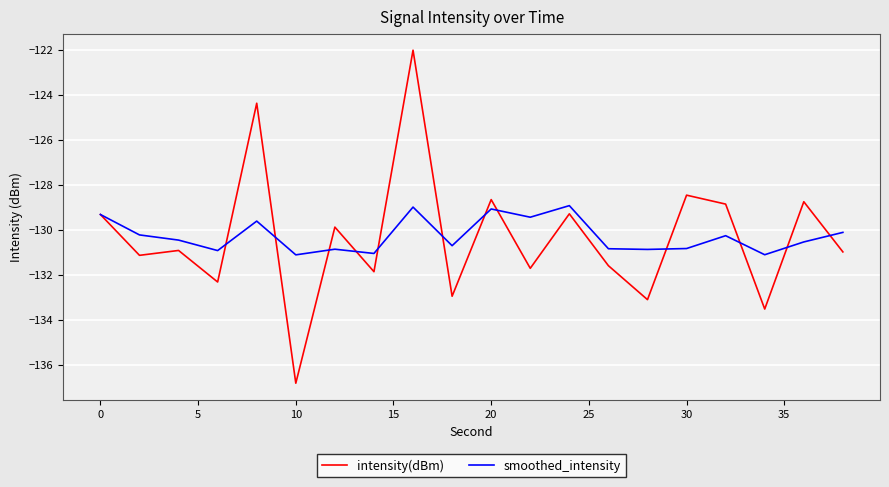

What is the maximum value shown in the chart?

-122.0